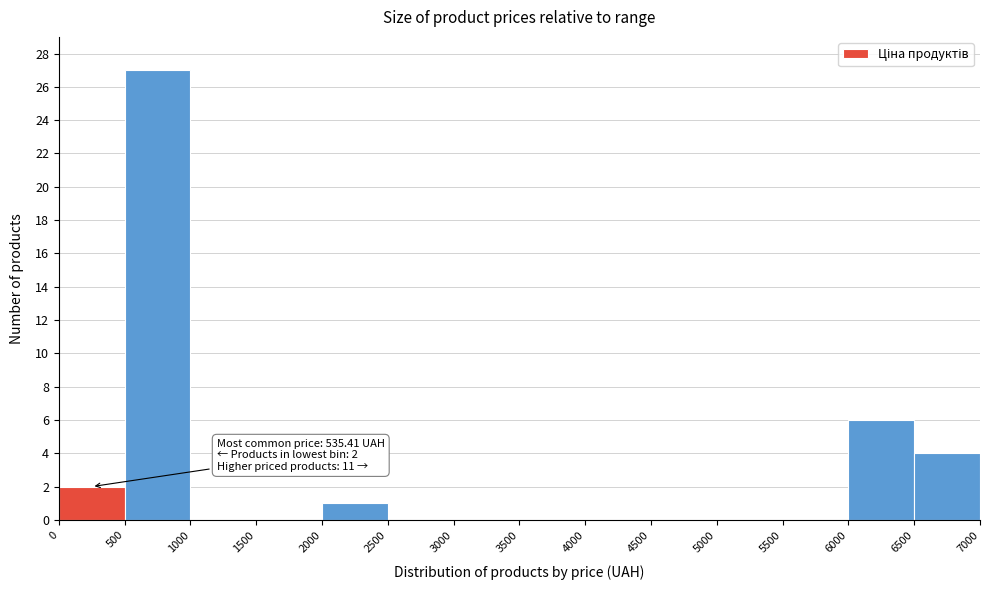

Over which range of the x-axis is the bar tallest?

500 to 1000